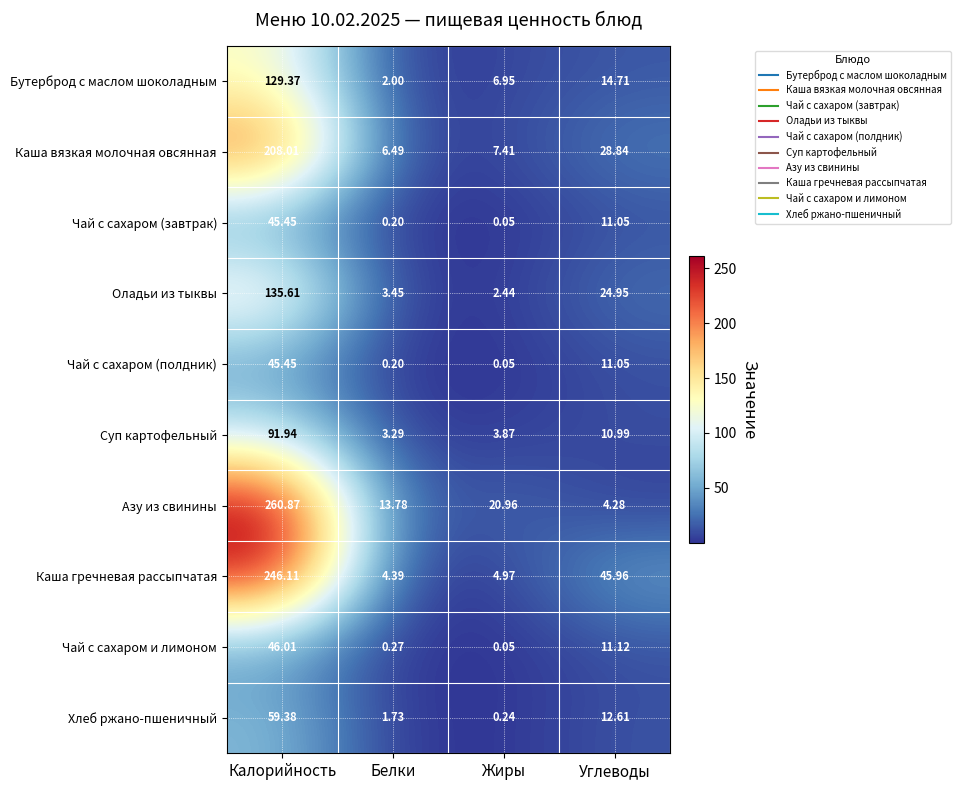

Rank the categories by Чай с сахаром и лимоном value from highest to lowest.

Калорийность, Углеводы, Белки, Жиры